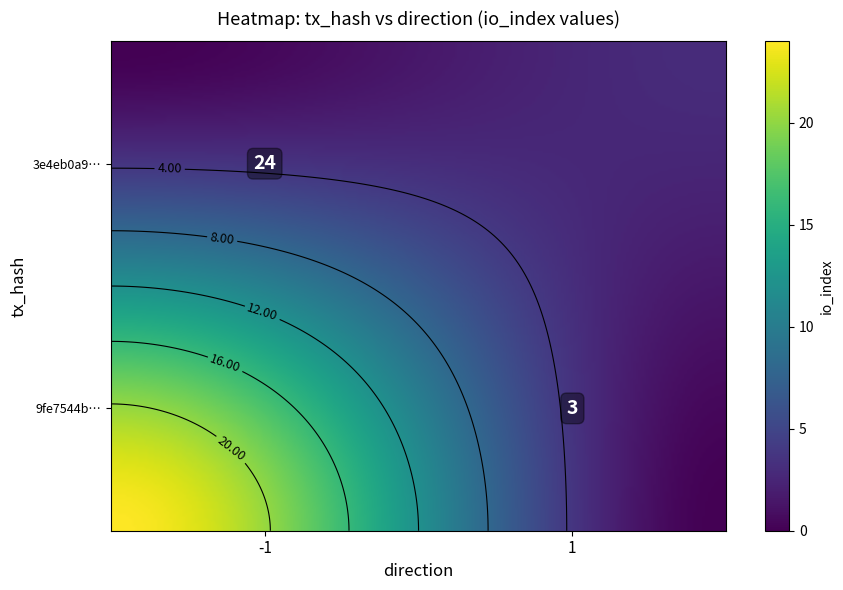

How many data points in 9fe7544bd0796e51c8cb86dcb12d402e971f16e are less than 24?

1